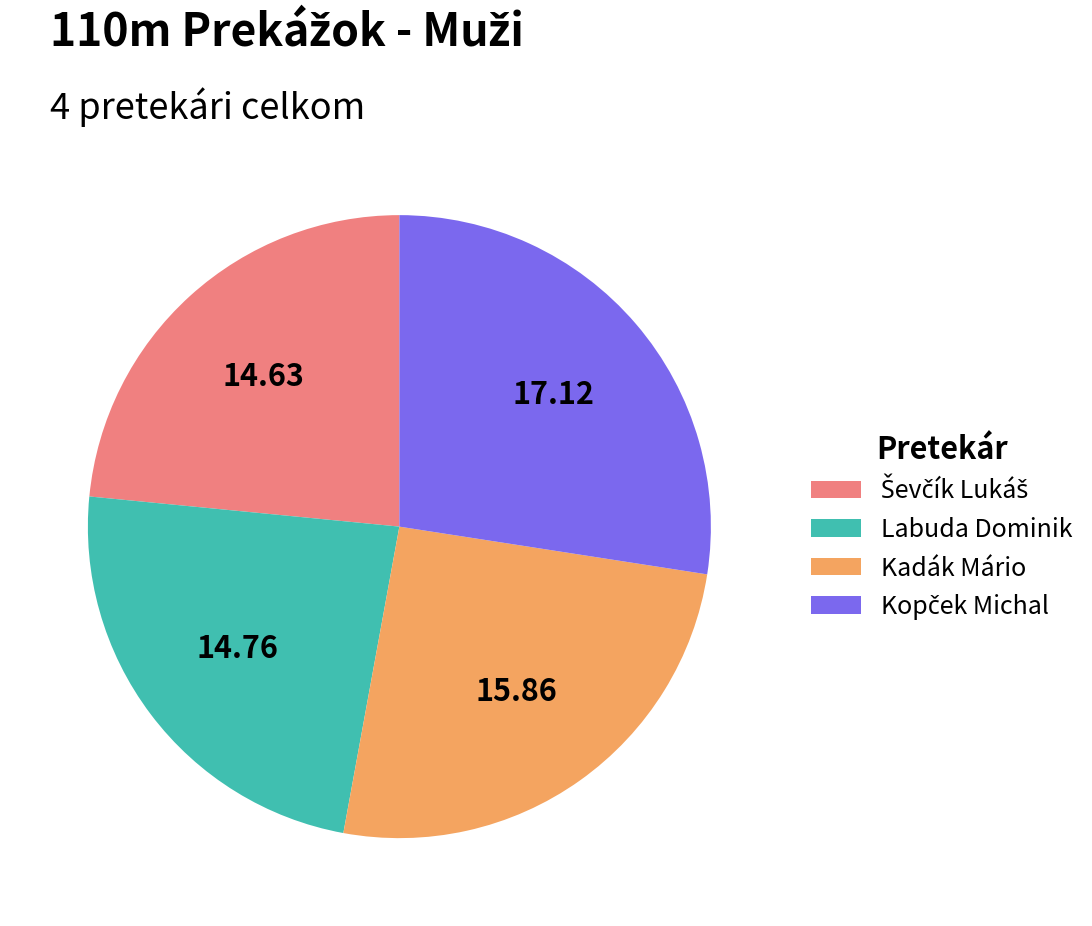

Is the sum of Labuda Dominik and Kadák Mário greater than half?

No